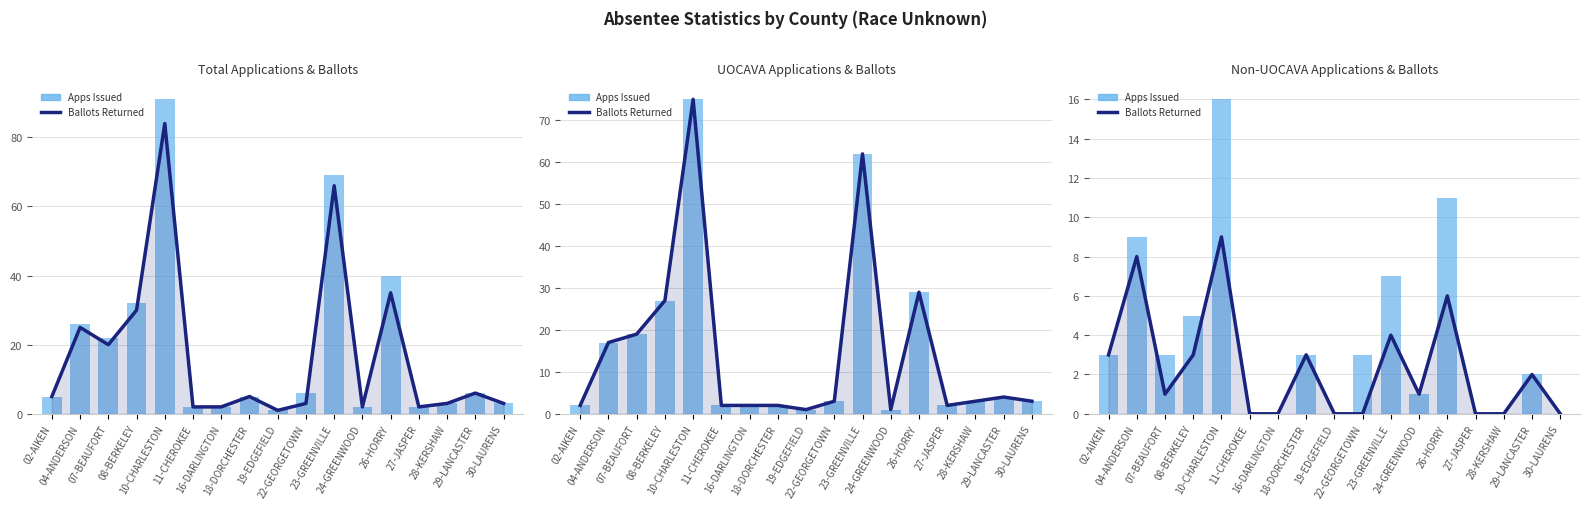

Which series has the largest total across all categories?

Apps Issued